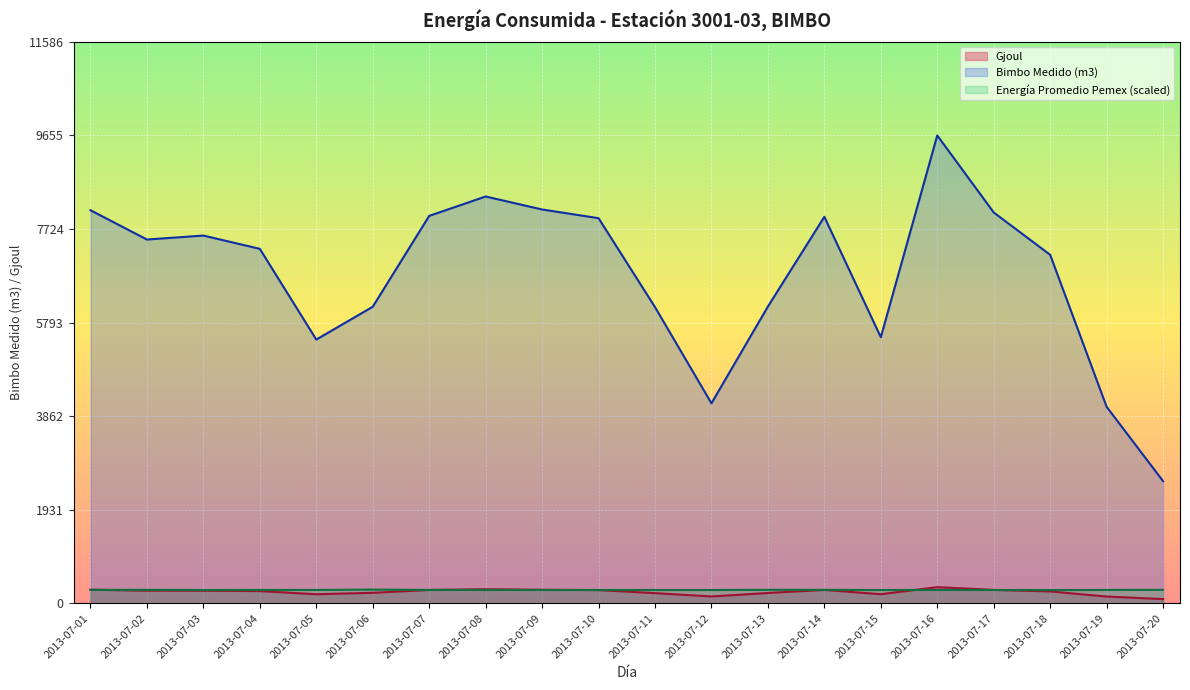

The value of Energía Promedio Pemex (GJoul/m3) at 2013-07-12 is 127.3. True or false?

False